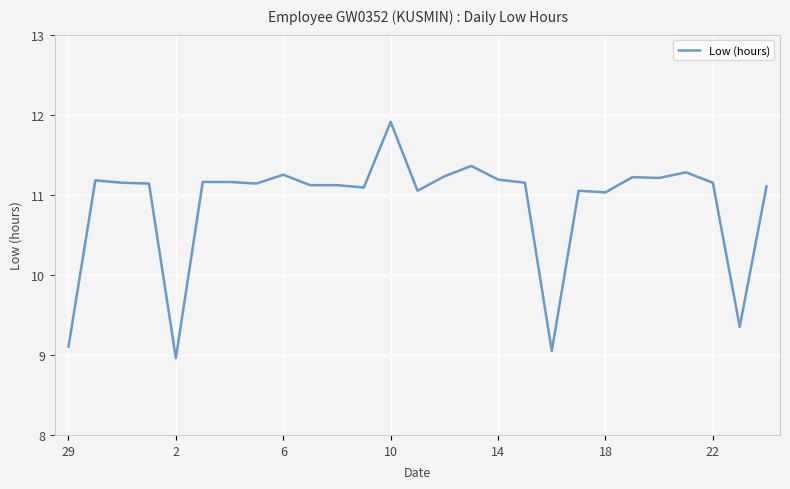

What is the smallest value displayed?

9.0